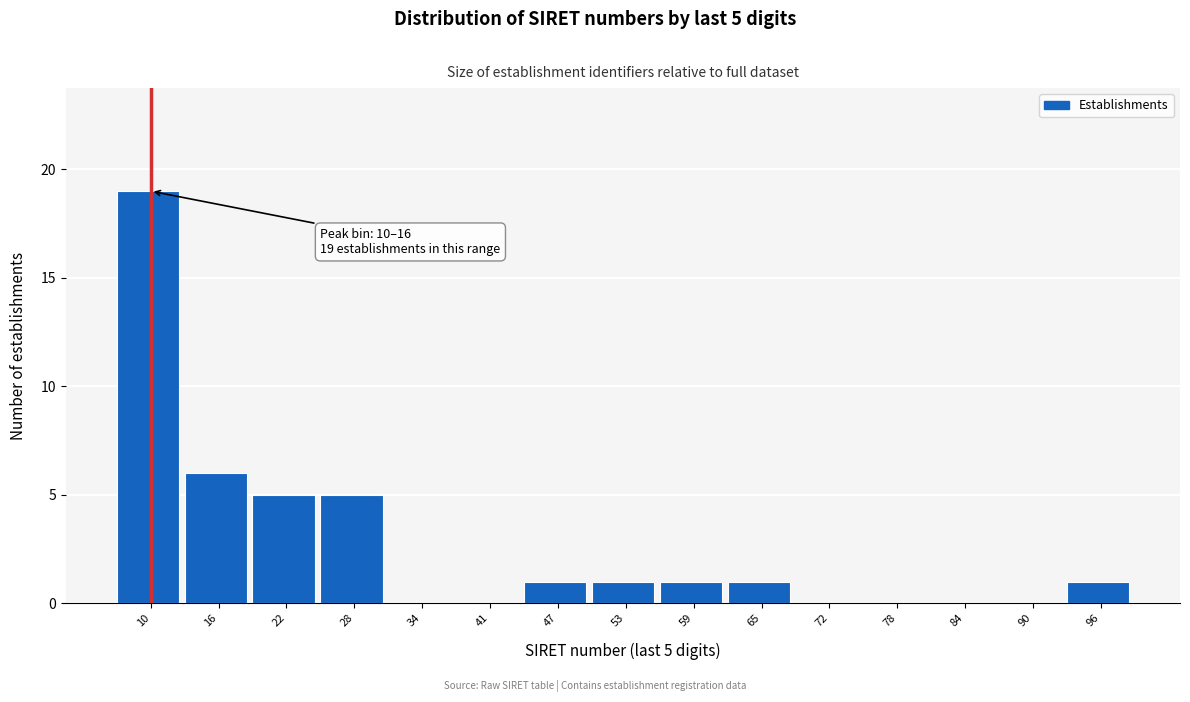

Reading left to right, extract all data points from this chart.

10=19	16=6	22=5	28=5	34=0	41=0	47=1	53=1	59=1	65=1	72=0	78=0	84=0	90=0	96=1